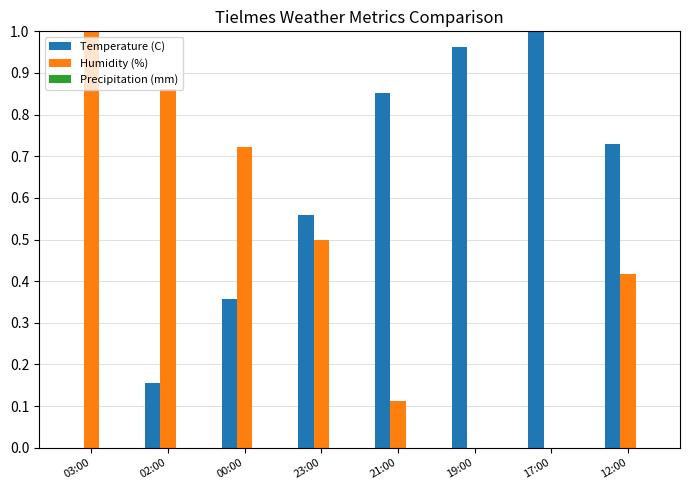

Which series has the largest total across all categories?

Temperature (C)